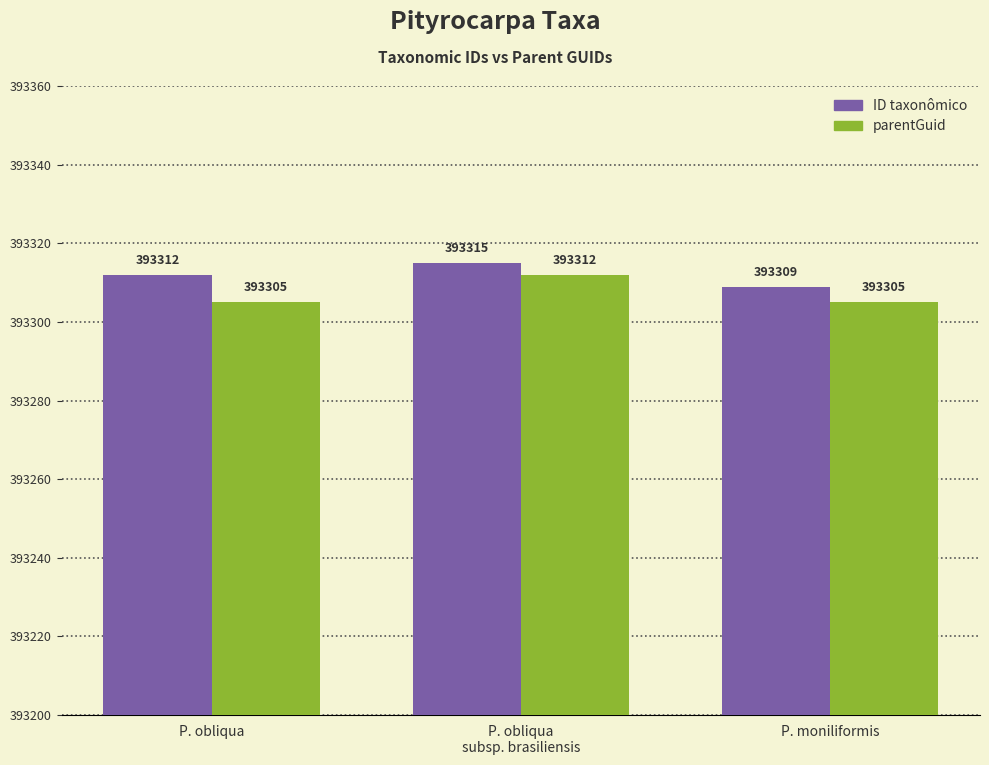

Are the bars horizontal?

No